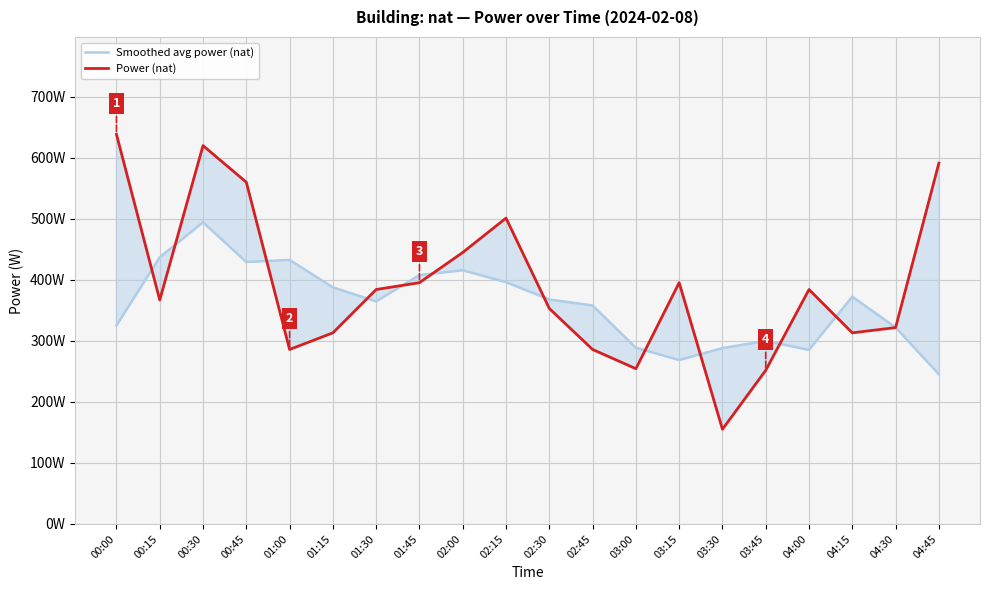

What is the difference between the Power (nat) values at 01:00 and 00:30?

334.0